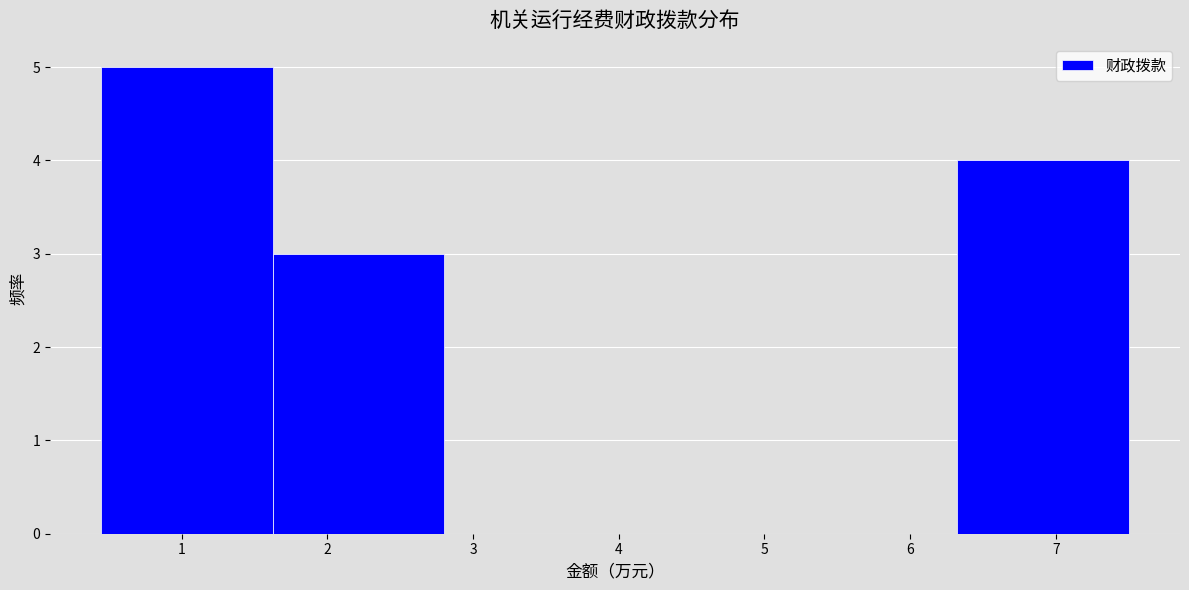

Reading left to right, transcribe this chart: for each bar, give the range it covers on the x-axis and its height. Neither the bar edges nor the heights are printed on the chart, so give them approximately, as read against the axes.

0.5 to 1.6: 5
1.6 to 2.8: 3
2.8 to 4.0: 0
4.0 to 5.2: 0
5.2 to 6.3: 0
6.3 to 7.5: 4